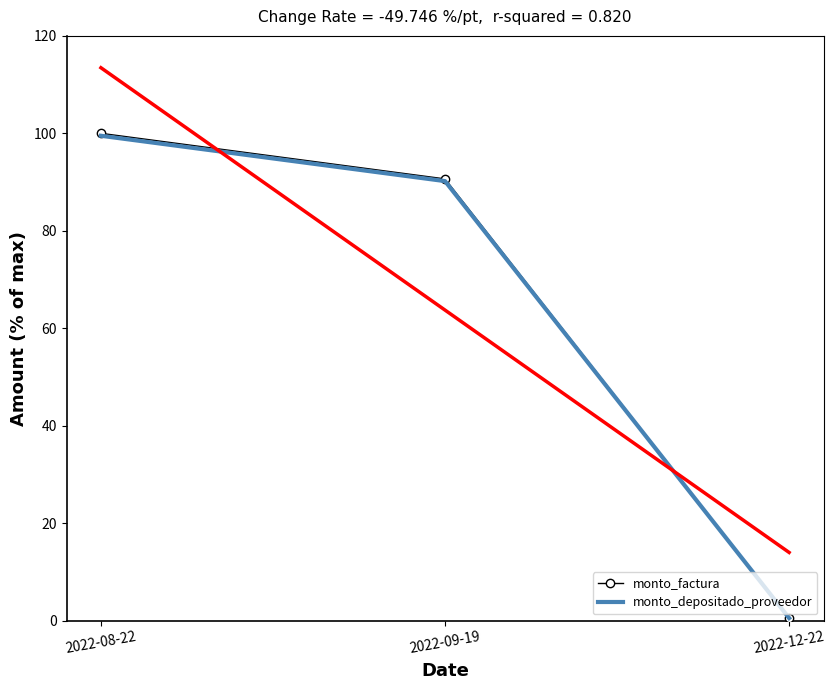

Read the monto_depositado_proveedor value at 2022-09-19.

90.2